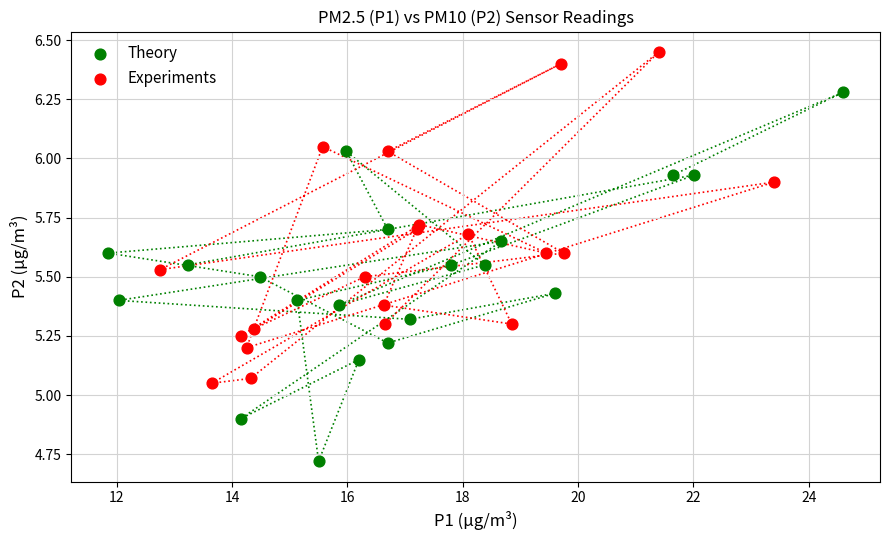

Which series reaches the maximum Y coordinate?

Experiments